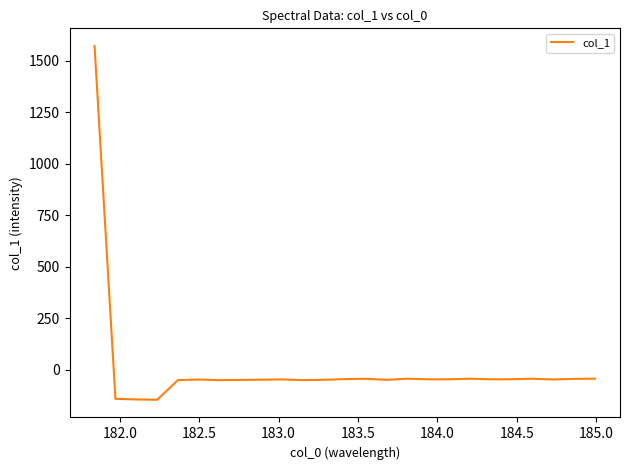

What is the maximum value shown in the chart?

1572.2